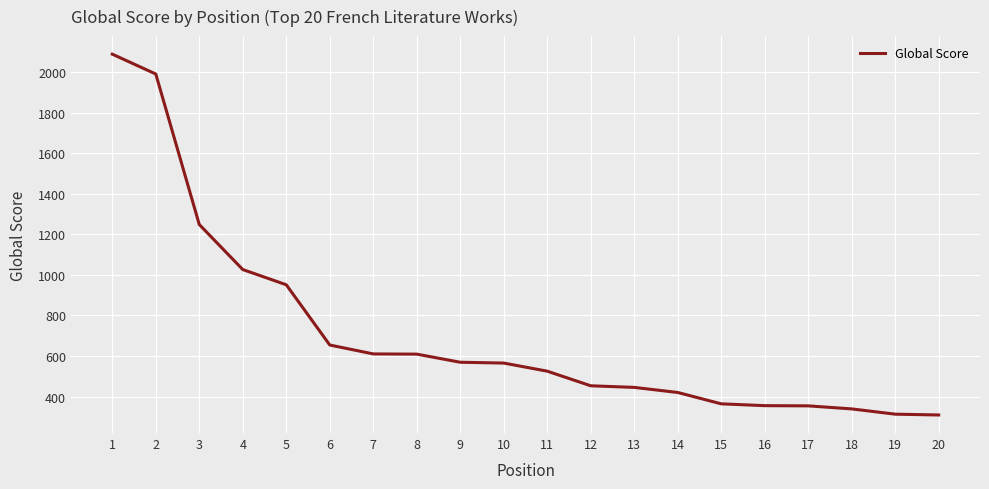

How many lines are shown in the chart?

1